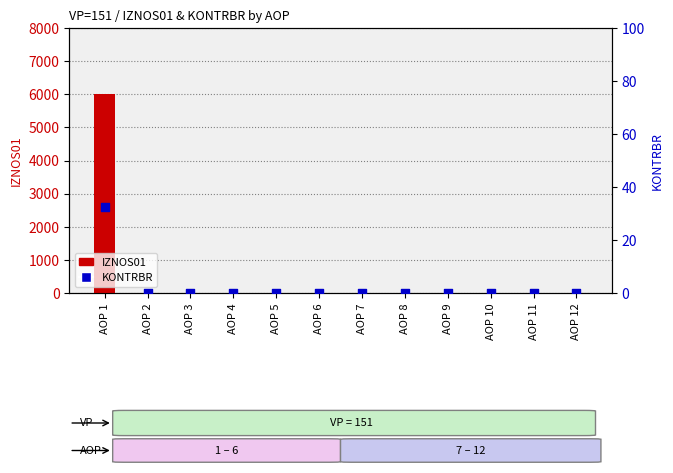

Which series contains the lowest Y value?

IZNOS01